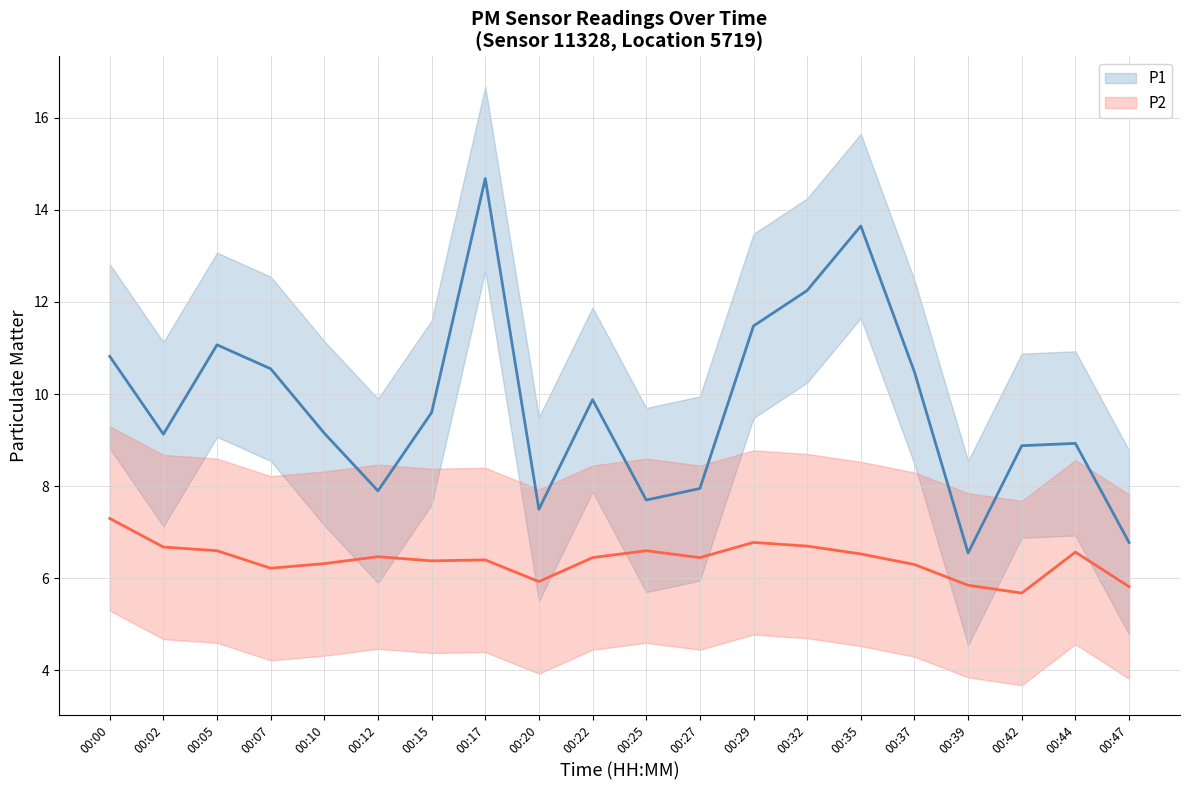

At which category does P1 reach its first local valley?

00:02